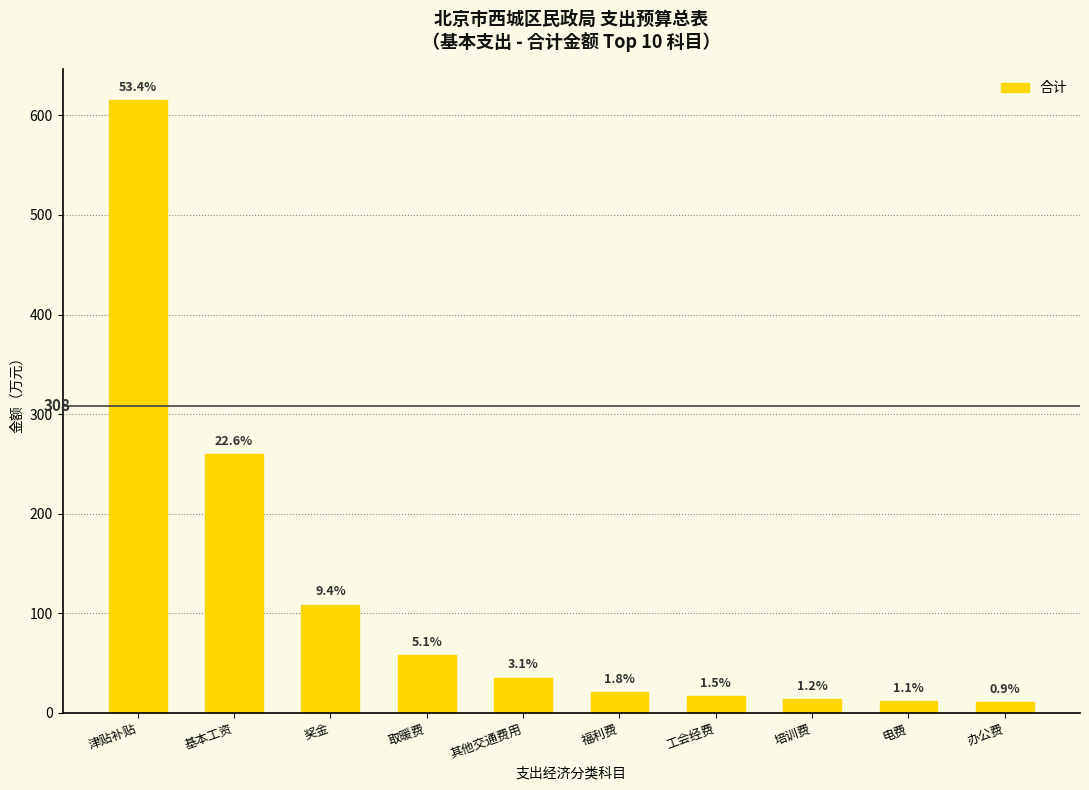

What position from the right is 办公费?

1